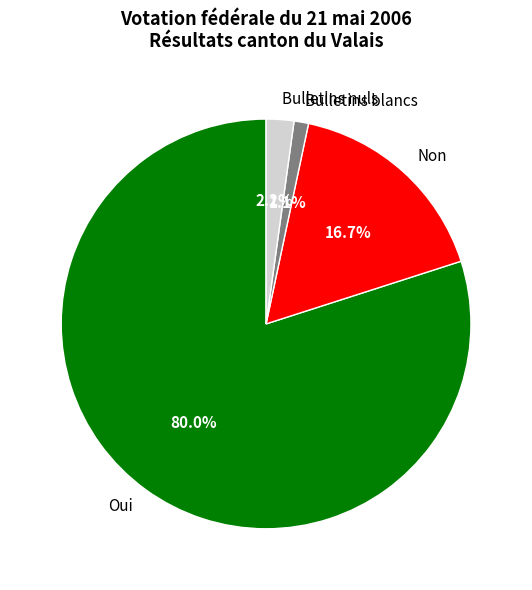

Count the number of slices in the pie.

4